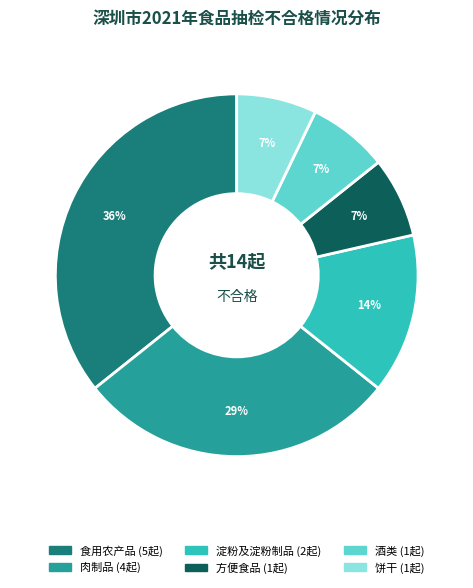

To the nearest percent, what is the difference between the largest and smallest slice percentages?

29%